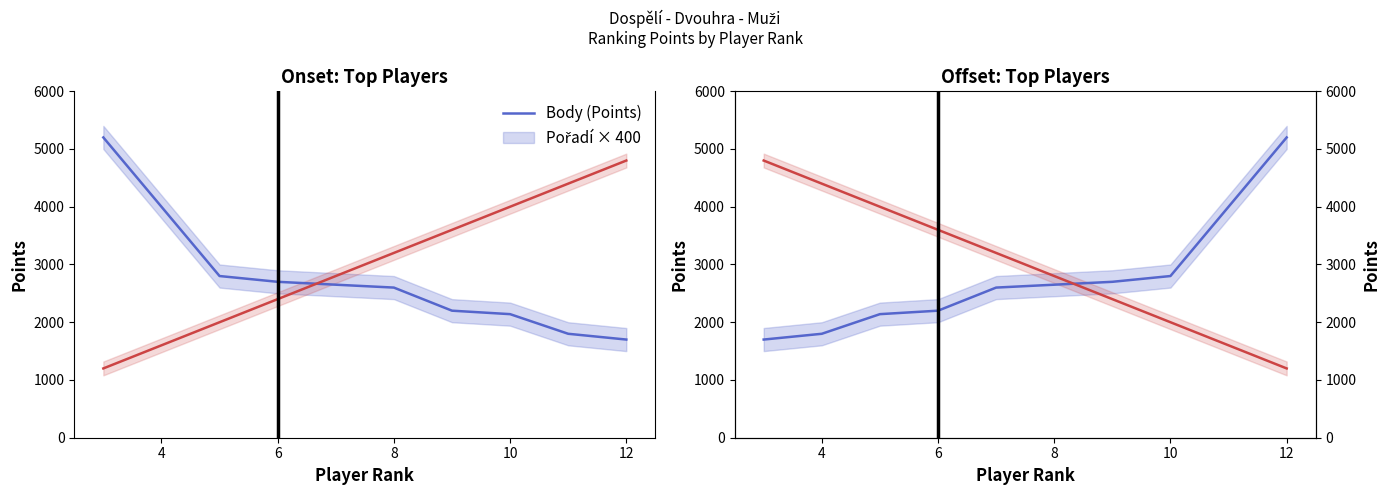

What is the maximum value shown in the chart?

5200